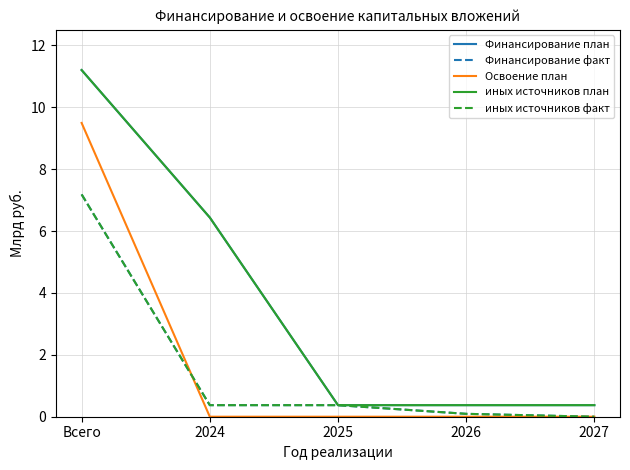

Does the chart display data point markers on the line(s)?

No